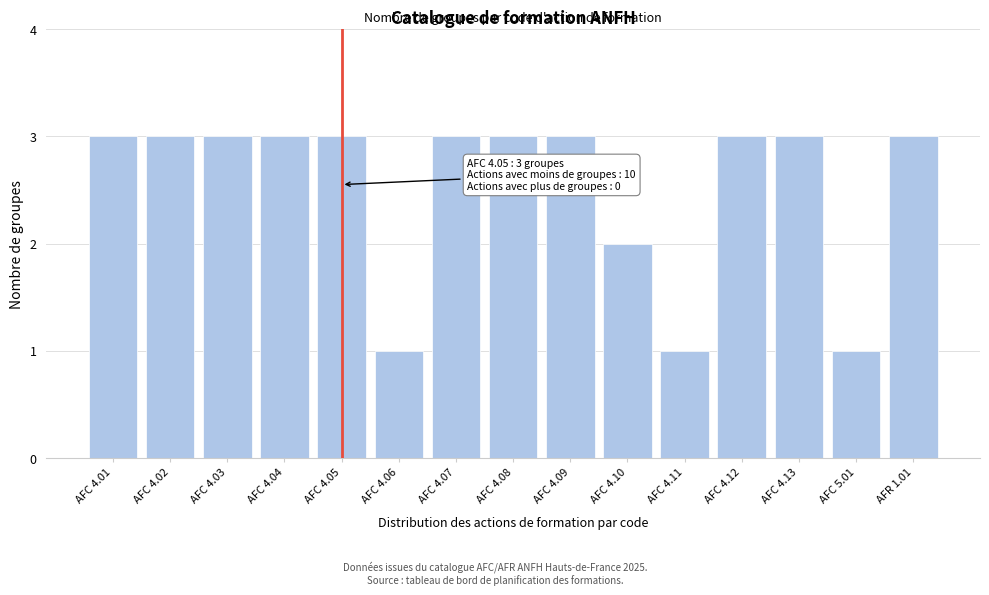

Reading right to left, what are all the values shown in this chart?

3	1	3	3	1	2	3	3	3	1	3	3	3	3	3